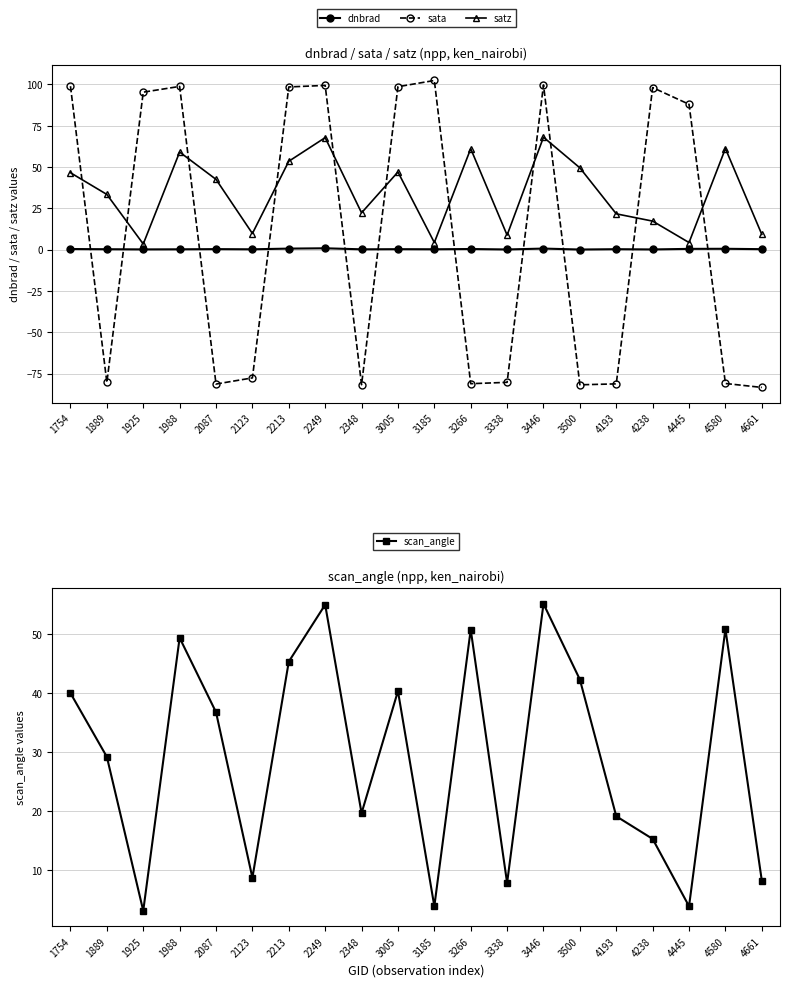

What is the approximate value of satz at 4445?

4.3